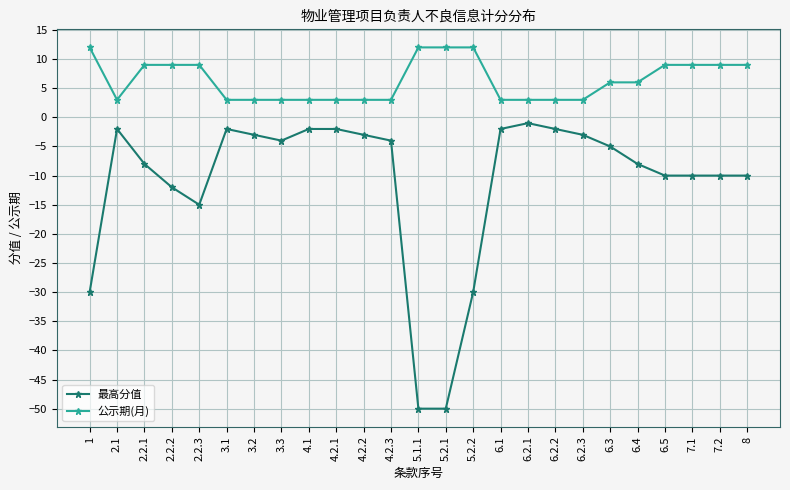

Which series has the largest total across all categories?

公示期(月)